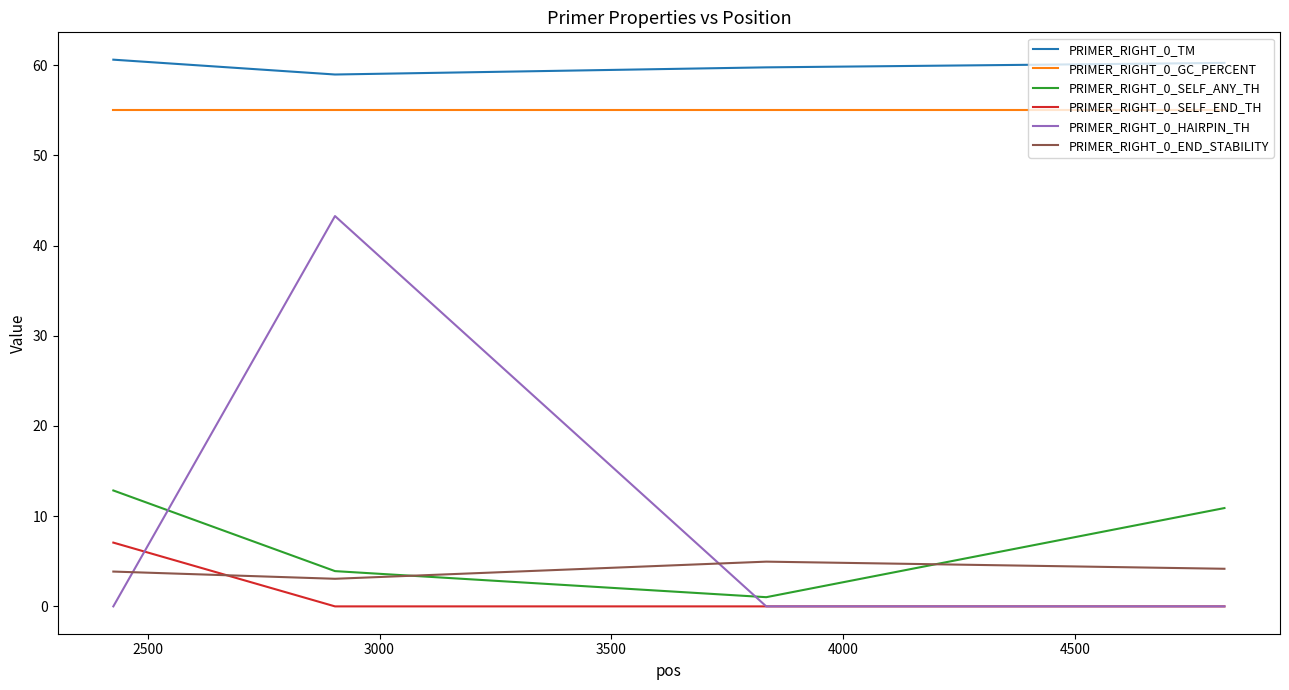

Does the chart have visible grid lines?

No